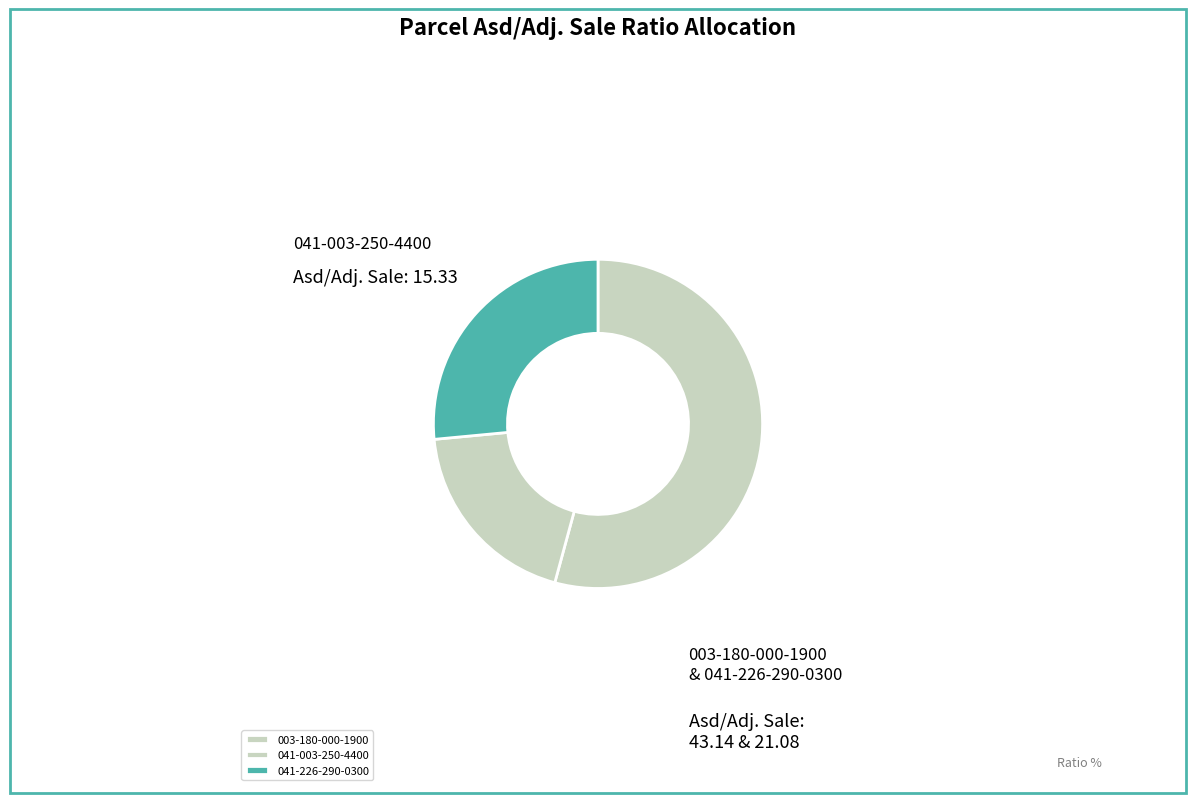

To the nearest percent, what is the average slice percentage?

33%